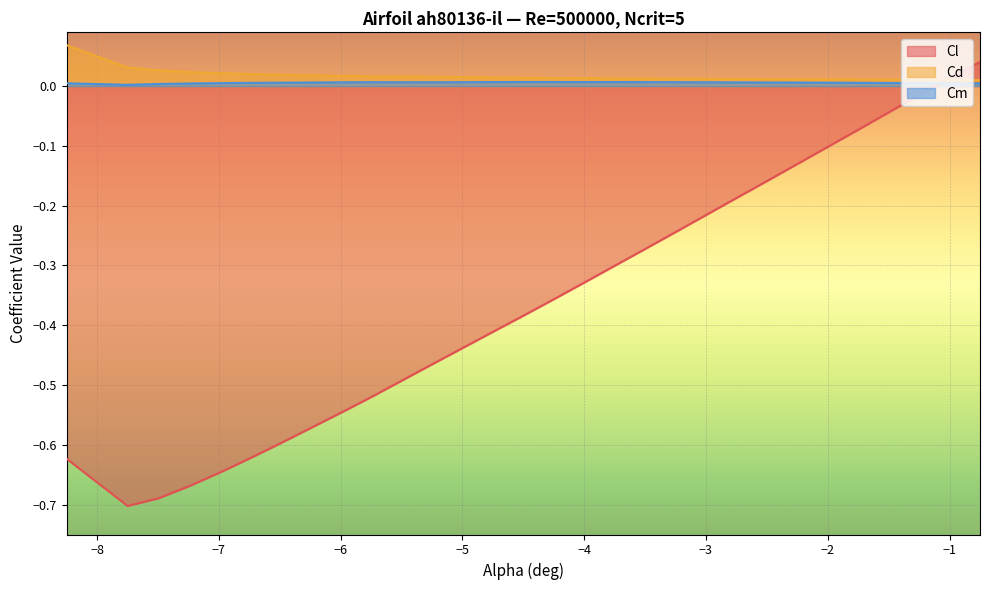

Reading right to left, what are all the values shown in this chart?

Cl: -0.75=0.0	-1.0=0.0	-1.25=-0.0	-1.5=-0.0	-1.75=-0.1	-2.0=-0.1	-2.25=-0.1	-2.5=-0.2	-2.75=-0.2	-3.0=-0.2	-3.25=-0.2	-3.5=-0.3	-3.75=-0.3	-4.0=-0.3	-4.25=-0.4	-4.5=-0.4	-4.75=-0.4	-5.0=-0.4	-5.25=-0.5	-5.5=-0.5	-5.75=-0.5	-6.0=-0.5	-6.25=-0.6	-6.5=-0.6	-6.75=-0.6	-7.0=-0.6	-7.25=-0.7	-7.5=-0.7	-7.75=-0.7	-8.25=-0.6
Cd: -0.75=0.0	-1.0=0.0	-1.25=0.0	-1.5=0.0	-1.75=0.0	-2.0=0.0	-2.25=0.0	-2.5=0.0	-2.75=0.0	-3.0=0.0	-3.25=0.0	-3.5=0.0	-3.75=0.0	-4.0=0.0	-4.25=0.0	-4.5=0.0	-4.75=0.0	-5.0=0.0	-5.25=0.0	-5.5=0.0	-5.75=0.0	-6.0=0.0	-6.25=0.0	-6.5=0.0	-6.75=0.0	-7.0=0.0	-7.25=0.0	-7.5=0.0	-7.75=0.0	-8.25=0.1
Cm: -0.75=0.0	-1.0=0.0	-1.25=0.0	-1.5=0.0	-1.75=0.0	-2.0=0.0	-2.25=0.0	-2.5=0.0	-2.75=0.0	-3.0=0.0	-3.25=0.0	-3.5=0.0	-3.75=0.0	-4.0=0.0	-4.25=0.0	-4.5=0.0	-4.75=0.0	-5.0=0.0	-5.25=0.0	-5.5=0.0	-5.75=0.0	-6.0=0.0	-6.25=0.0	-6.5=0.0	-6.75=0.0	-7.0=0.0	-7.25=0.0	-7.5=0.0	-7.75=0.0	-8.25=0.0